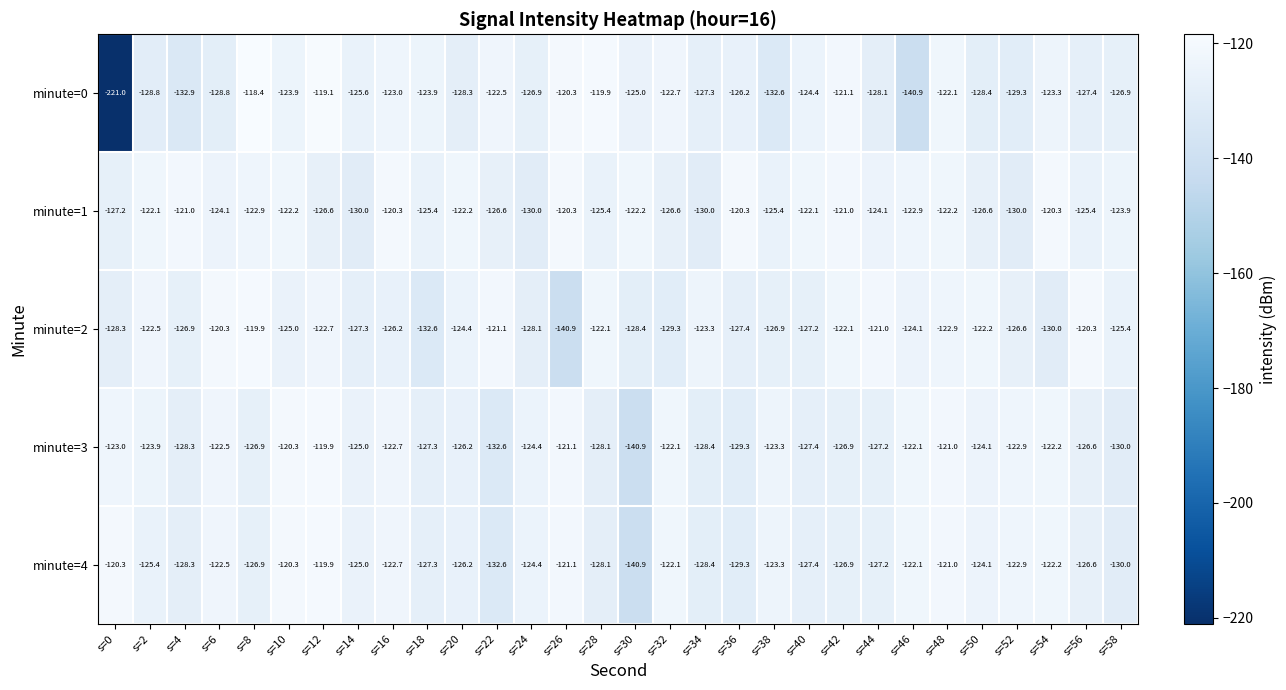

What is the sum of all minute=3 values?

-3766.6